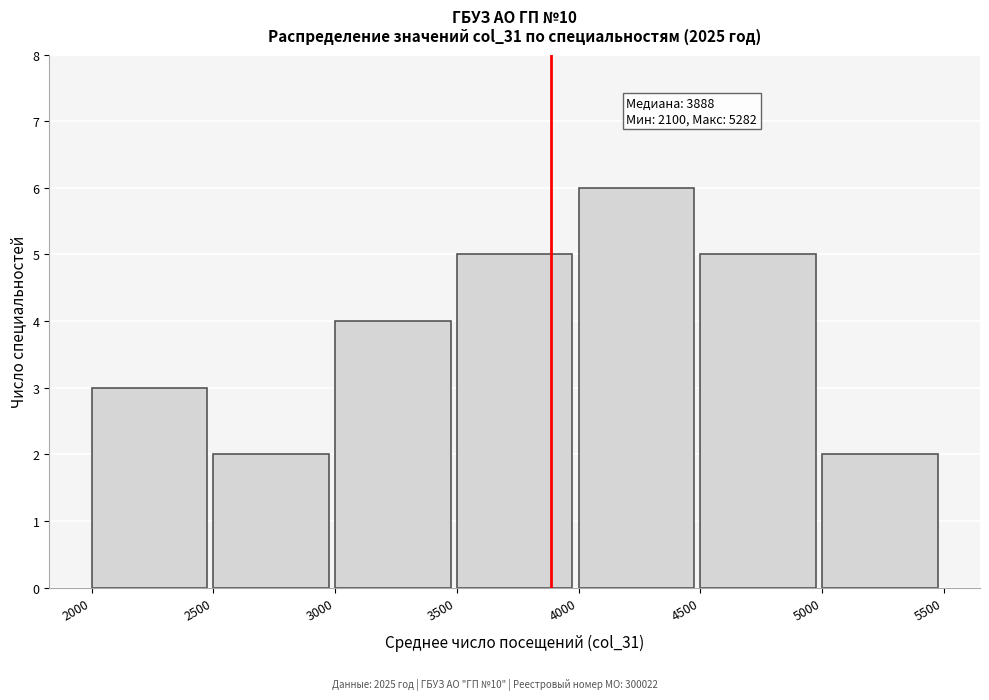

Which range on the x-axis has the tallest bar?

4000 to 4500